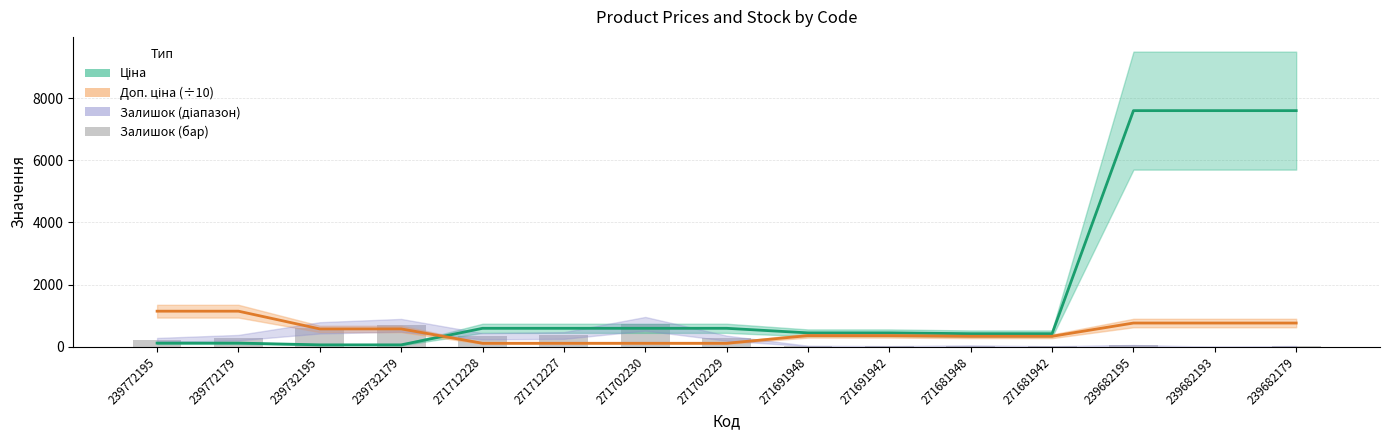

At how many categories does at least one series exceed 4823?

3